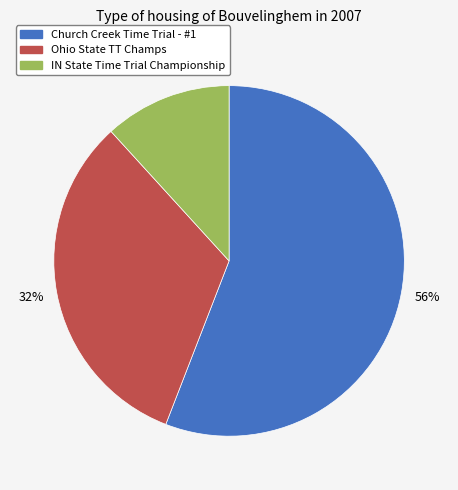

Which slice is the largest?

Church Creek Time Trial - #1